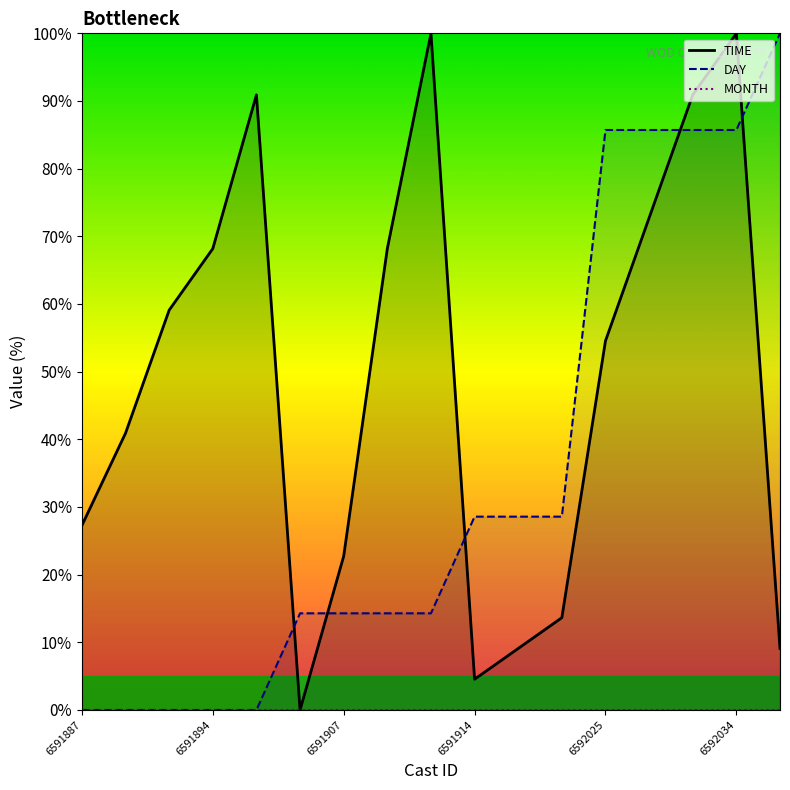

The TIME series shows 90.9 at 14. True or false?

True